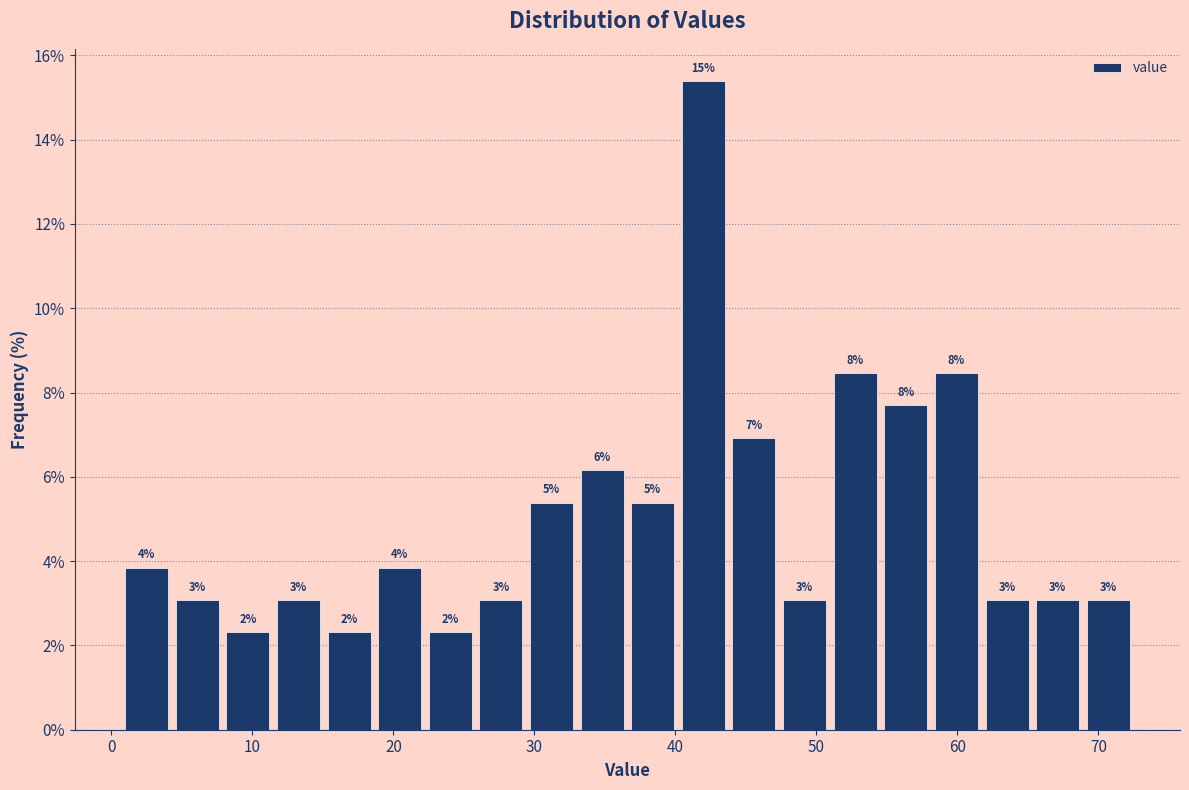

Read against the x-axis, roughly where is the centre of the tallest bar?

42